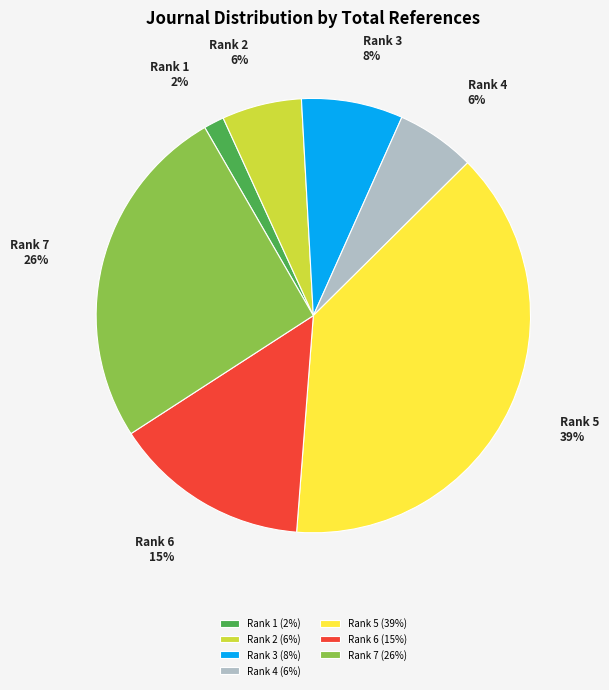

Combined, do Rank 7 and Rank 3 account for over 50%?

No